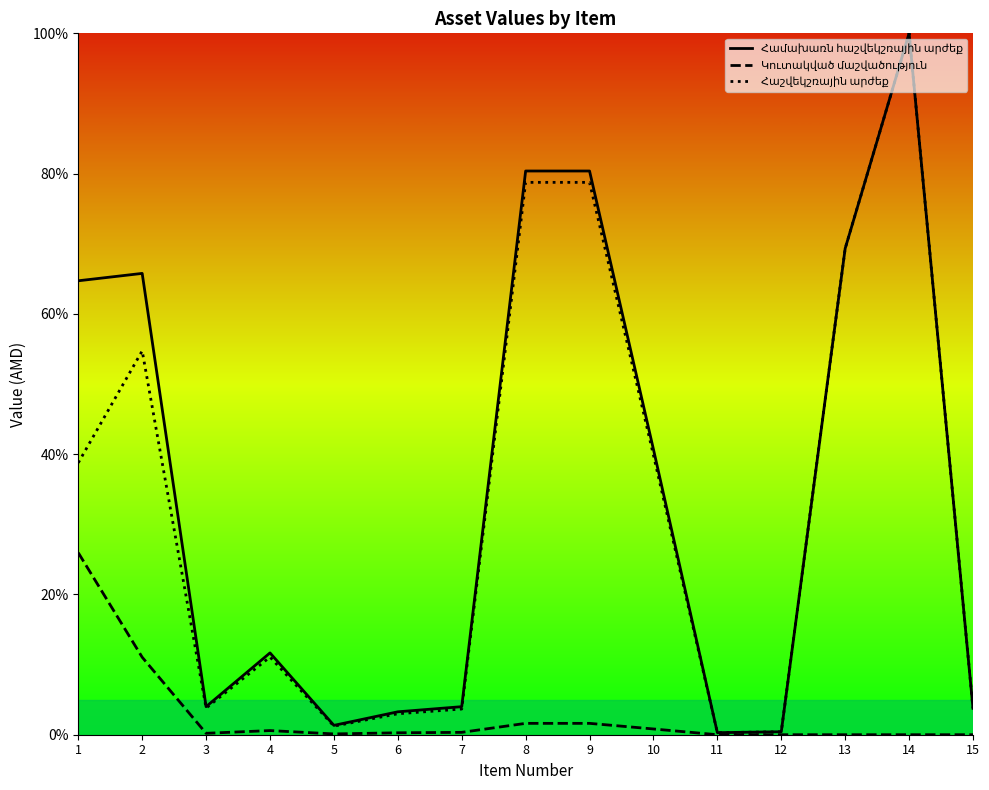

Which category has the lowest value across all series?

11